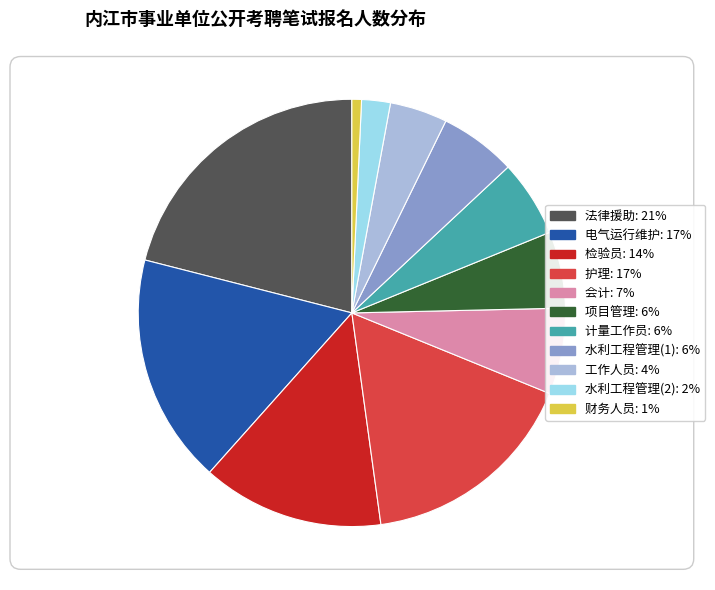

Is there any slice that represents more than half of the pie?

No